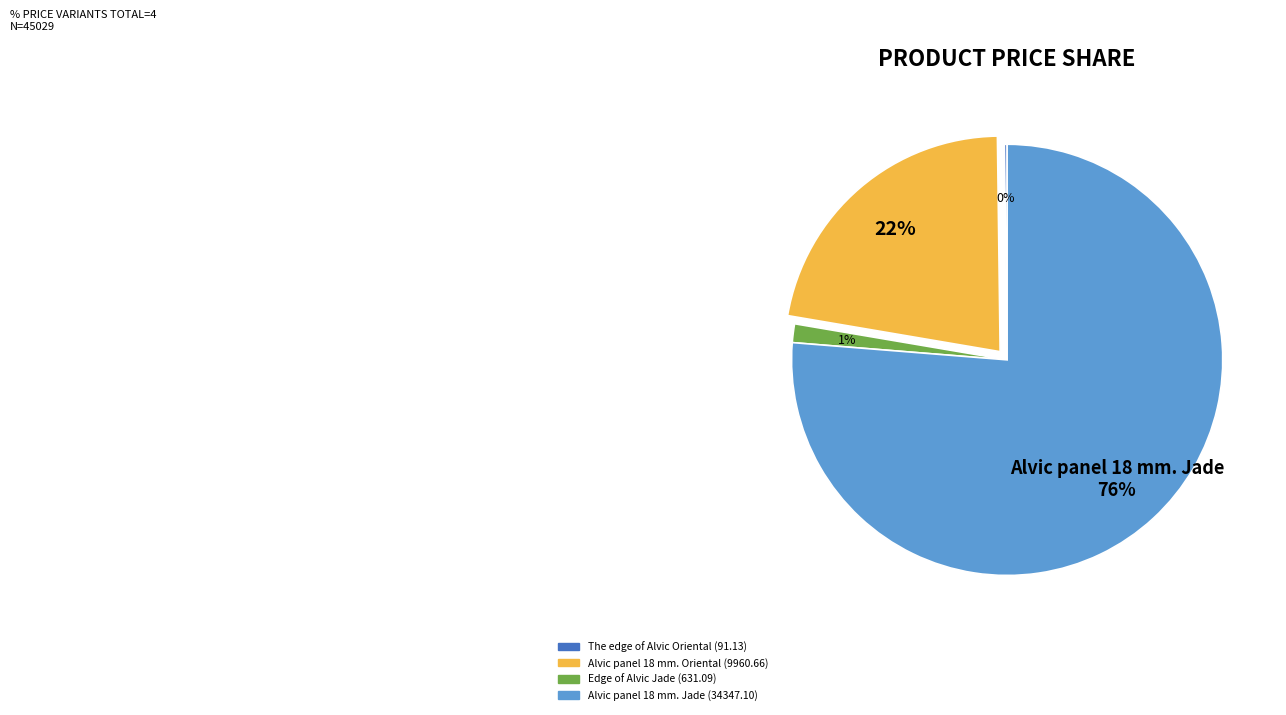

Is there any slice that represents more than half of the pie?

Yes